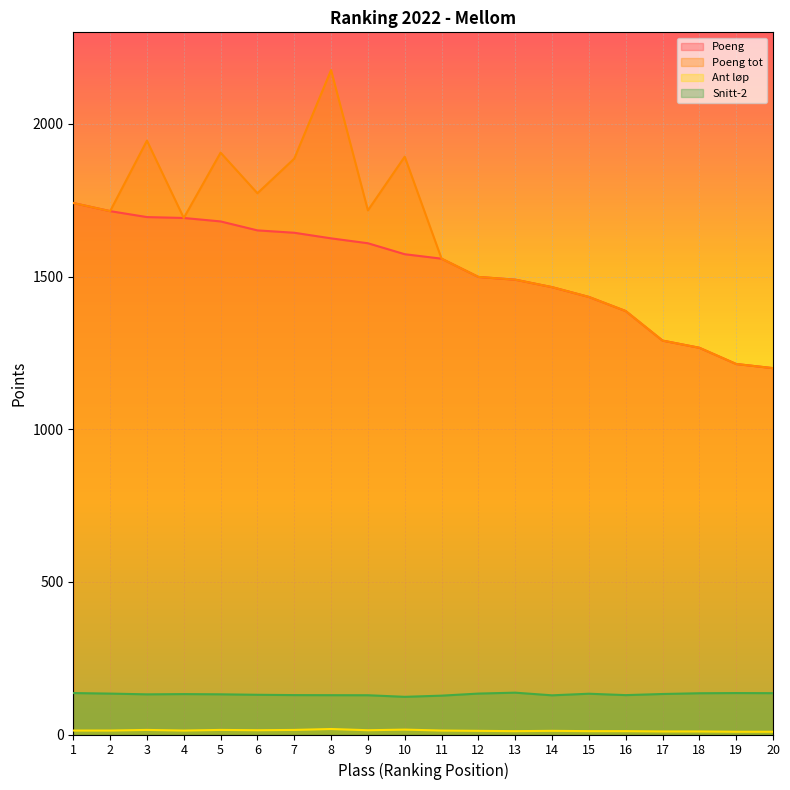

List the labels in order of Snitt-2 value, smallest first.

10, 11, 14, 9, 8, 16, 7, 6, 3, 5, 4, 17, 15, 2, 12, 18, 20, 19, 1, 13